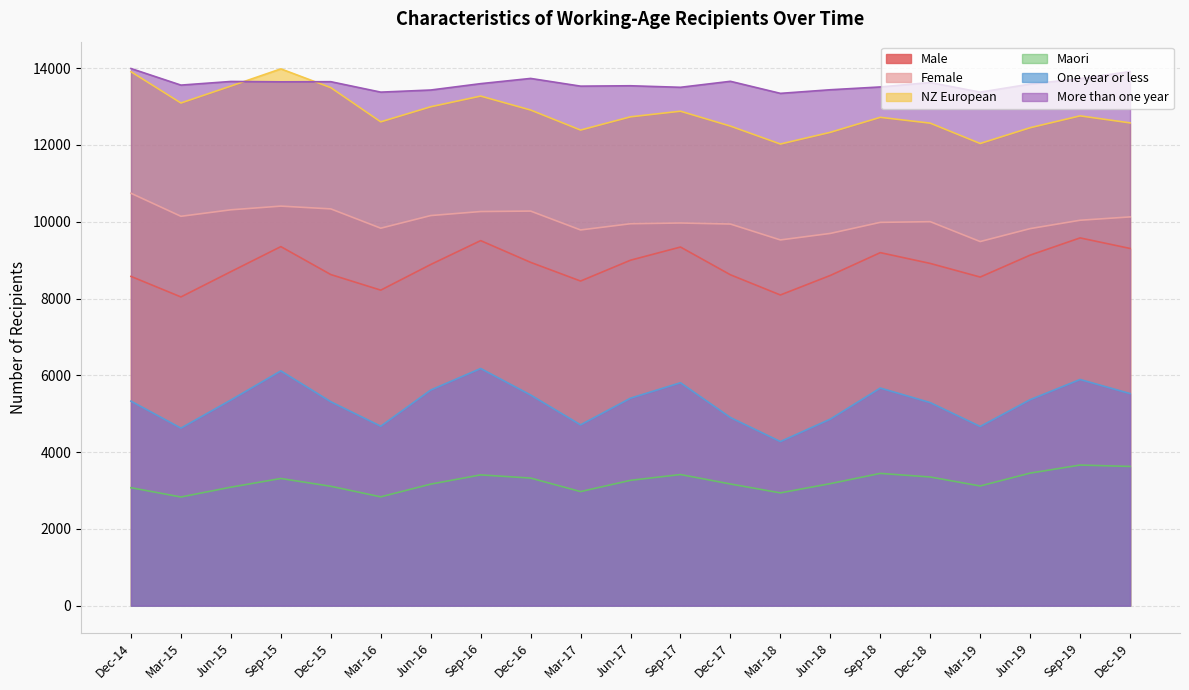

At Dec-19, list the series in order from largest to smallest.

More than one year, NZ European, Female, Male, One year or less, Maori